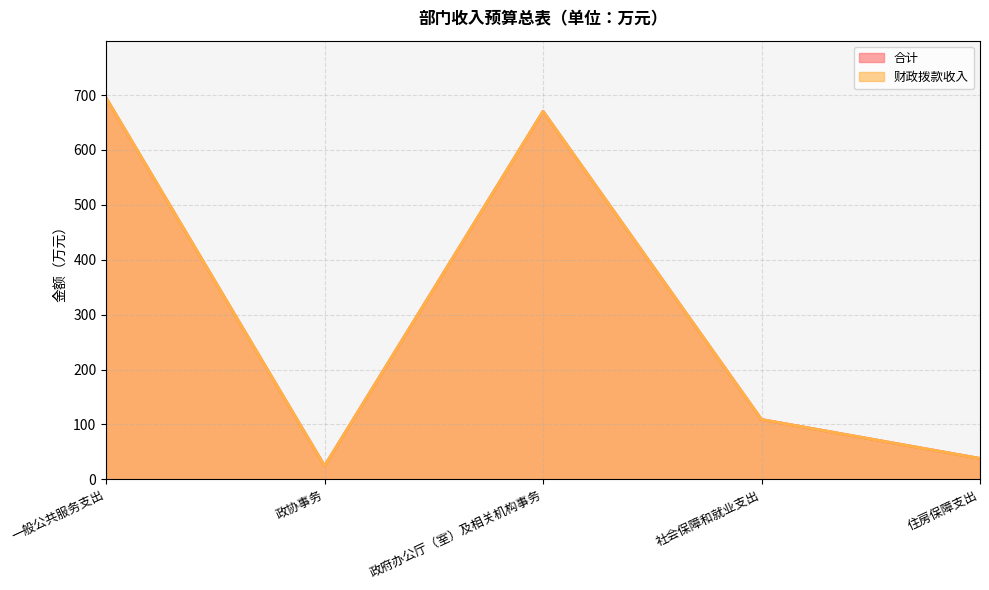

What is the highest value of the 财政拨款收入 series?

695.0